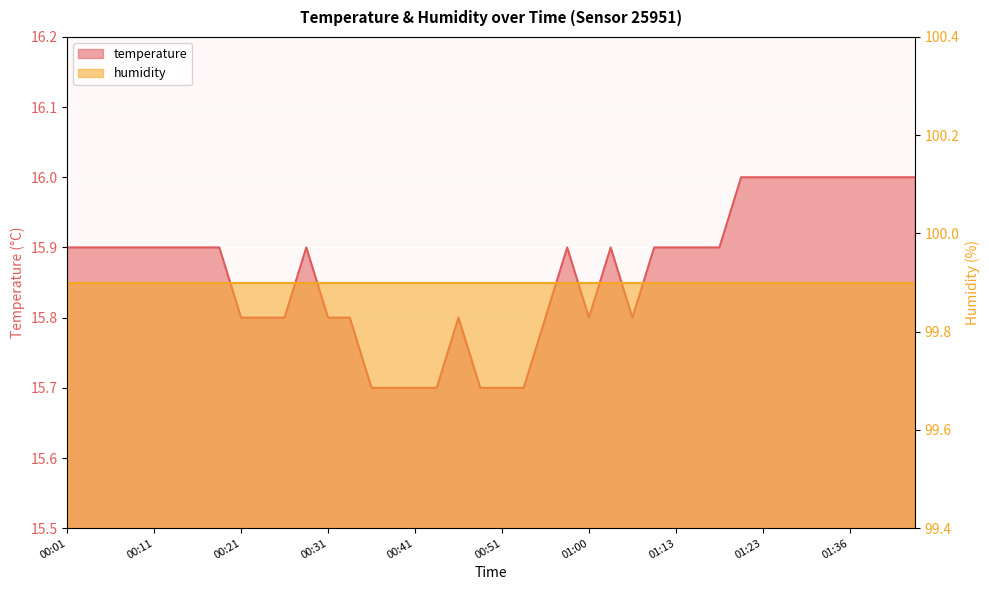

What position from the left is 00:26?

11